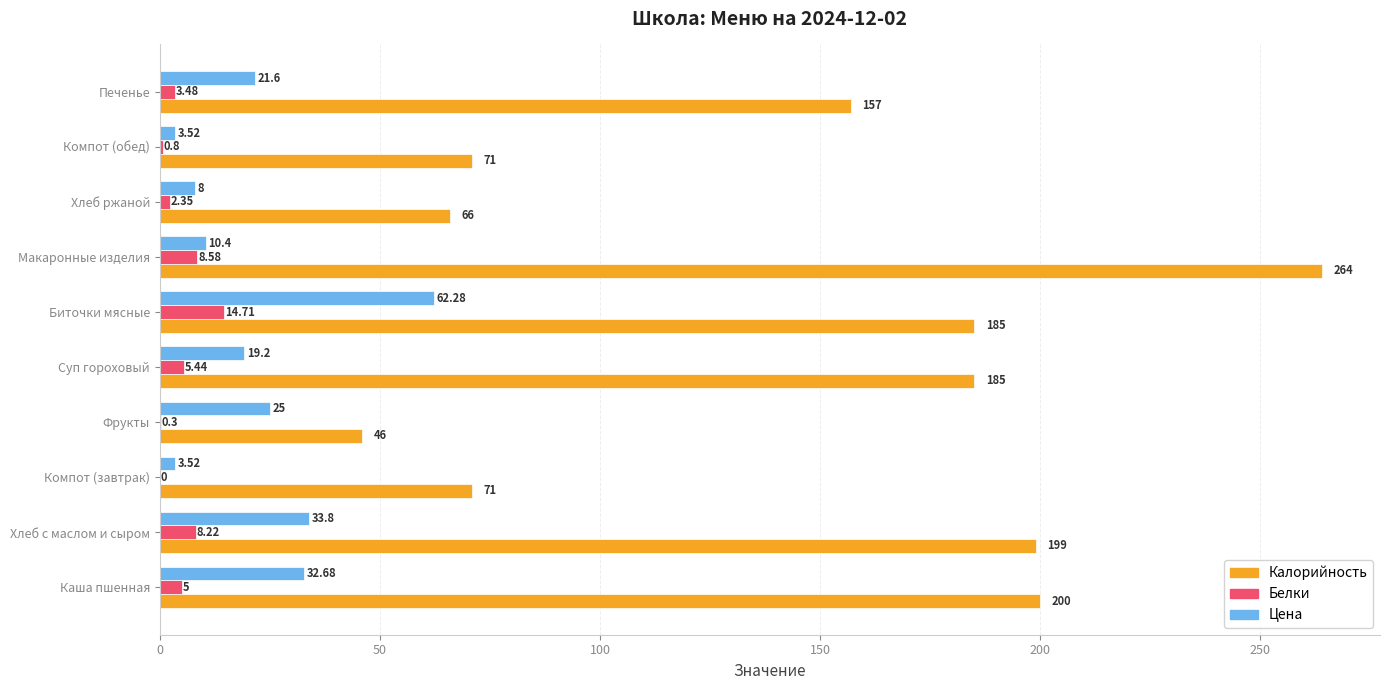

Which series has the largest total across all categories?

Калорийность